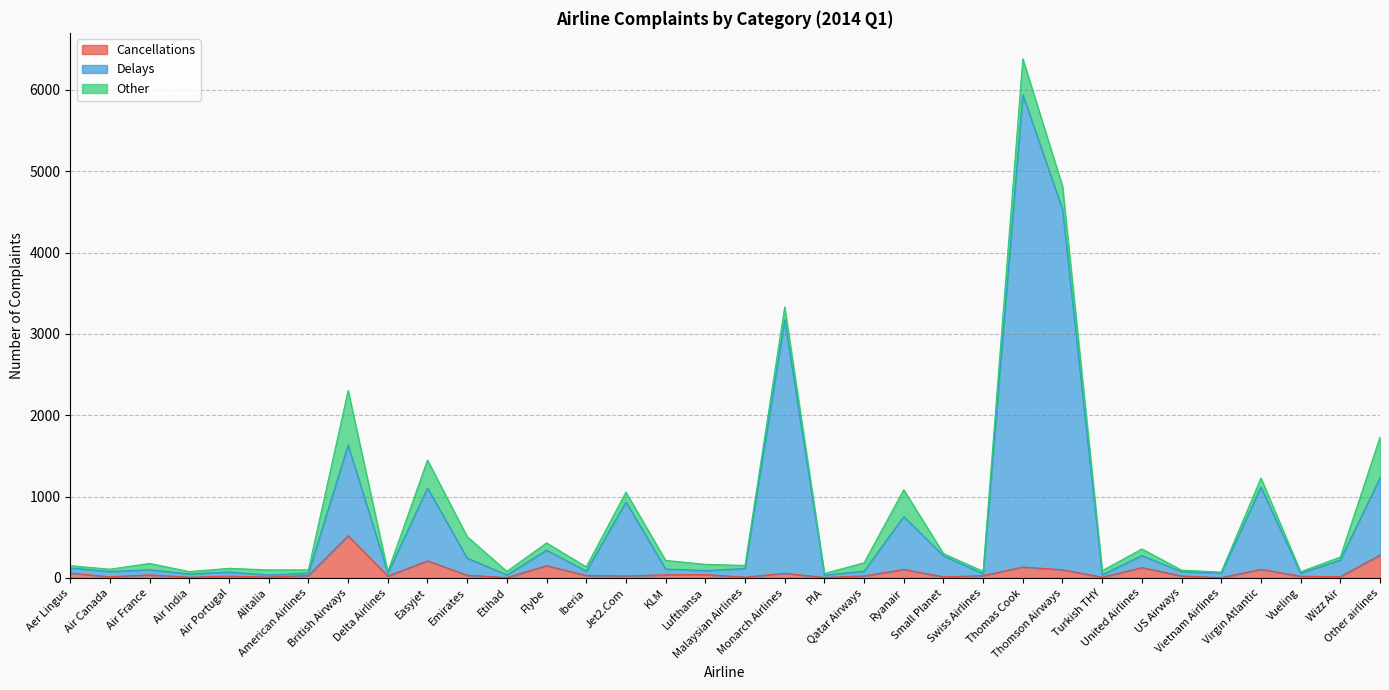

Which label corresponds to the largest value in the chart?

Thomas Cook